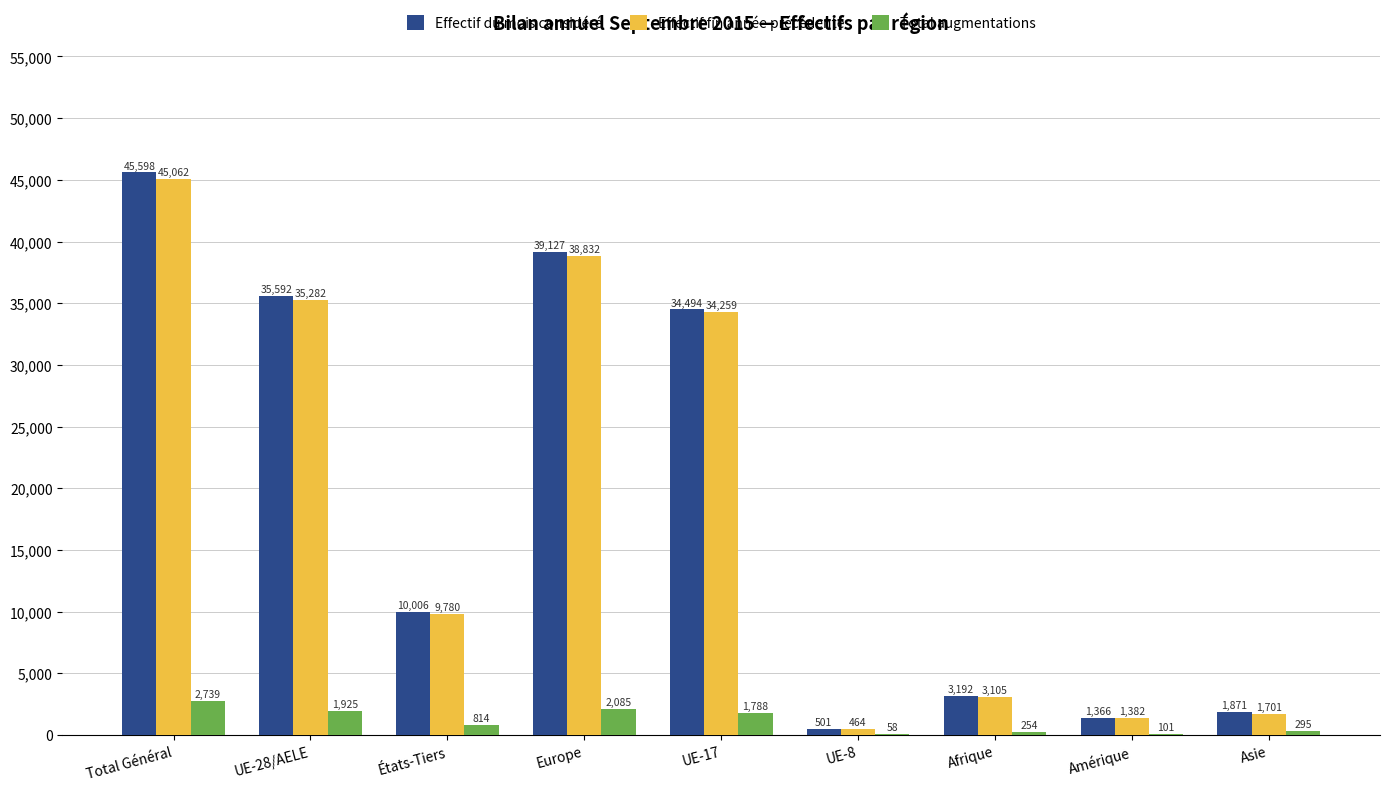

What is the greatest value displayed?

45598